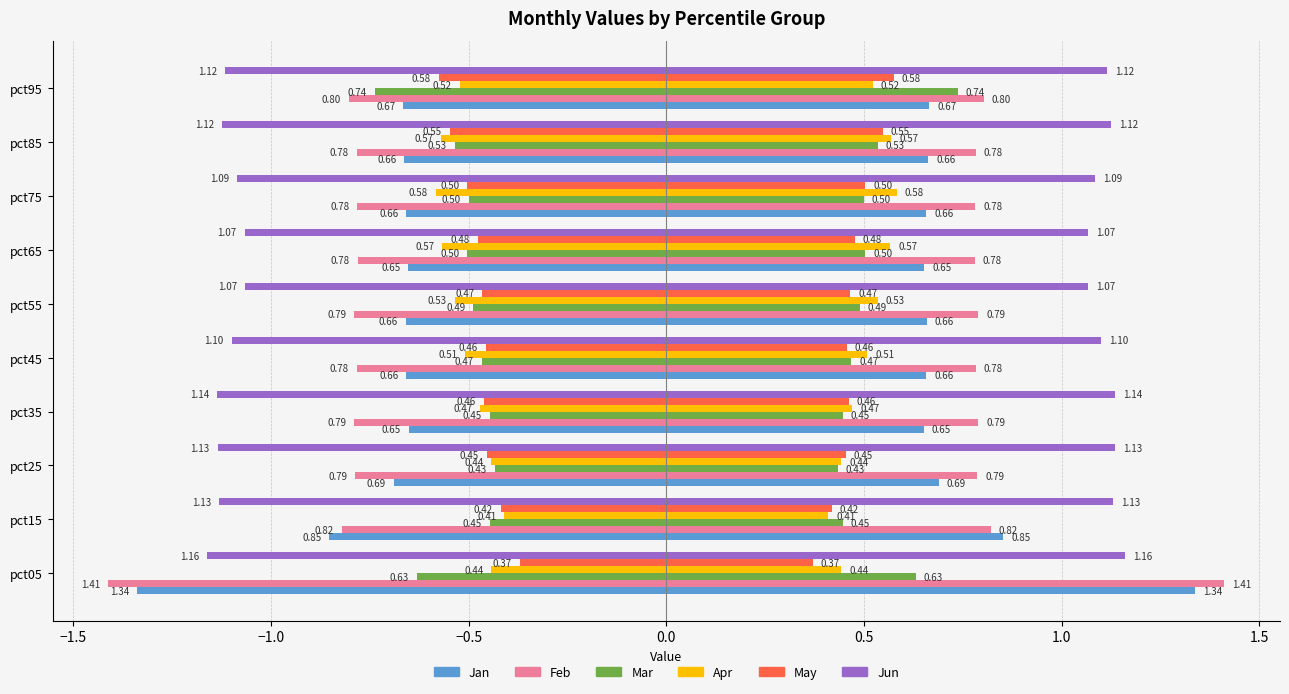

Which has a higher value, pct35 or pct25?

pct35